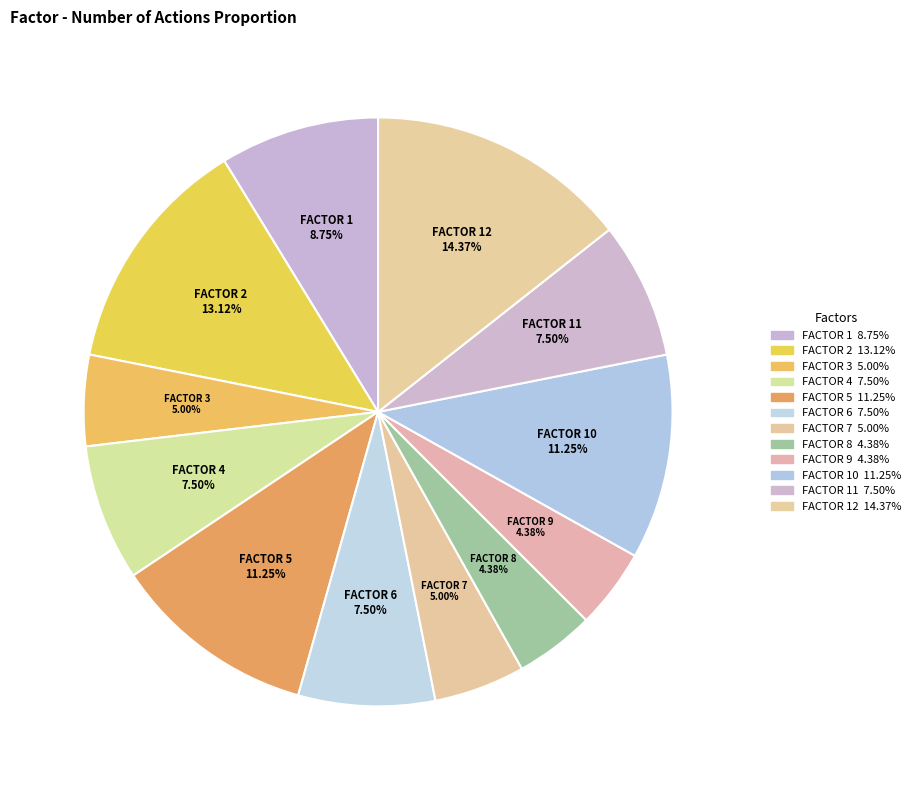

Count the number of slices in the pie.

12